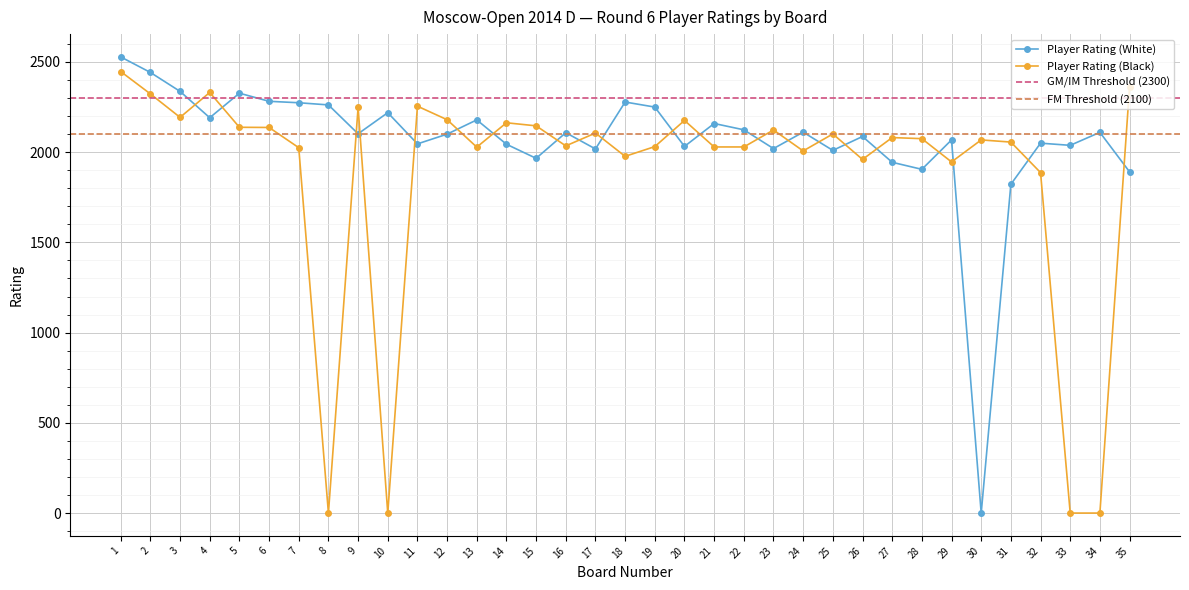

Between which two adjacent categories do Player Rating (White) and Player Rating (Black) first intersect?

3 and 4